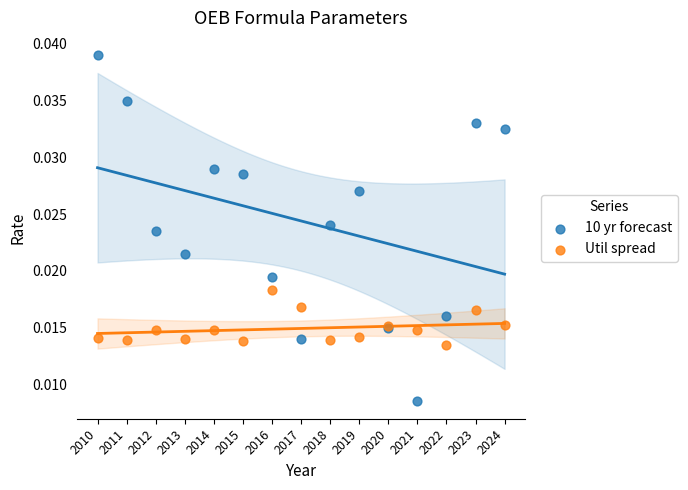

Which series has the largest Y range (max minus min)?

10 yr forecast